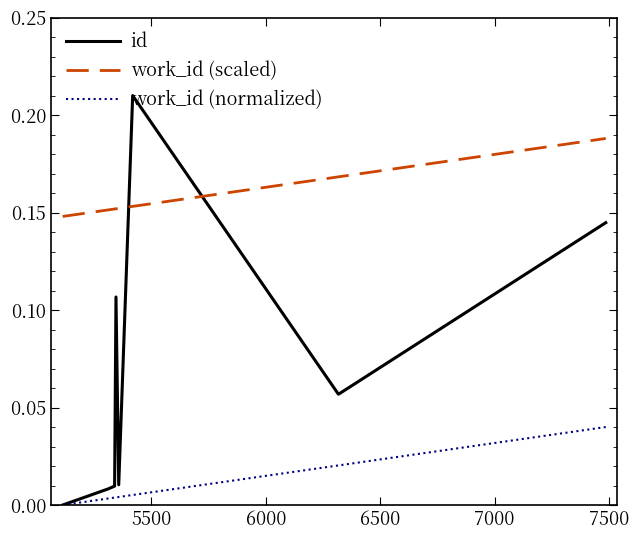

True or false: work_id (scaled) and work_id (normalized) intersect in this chart.

False